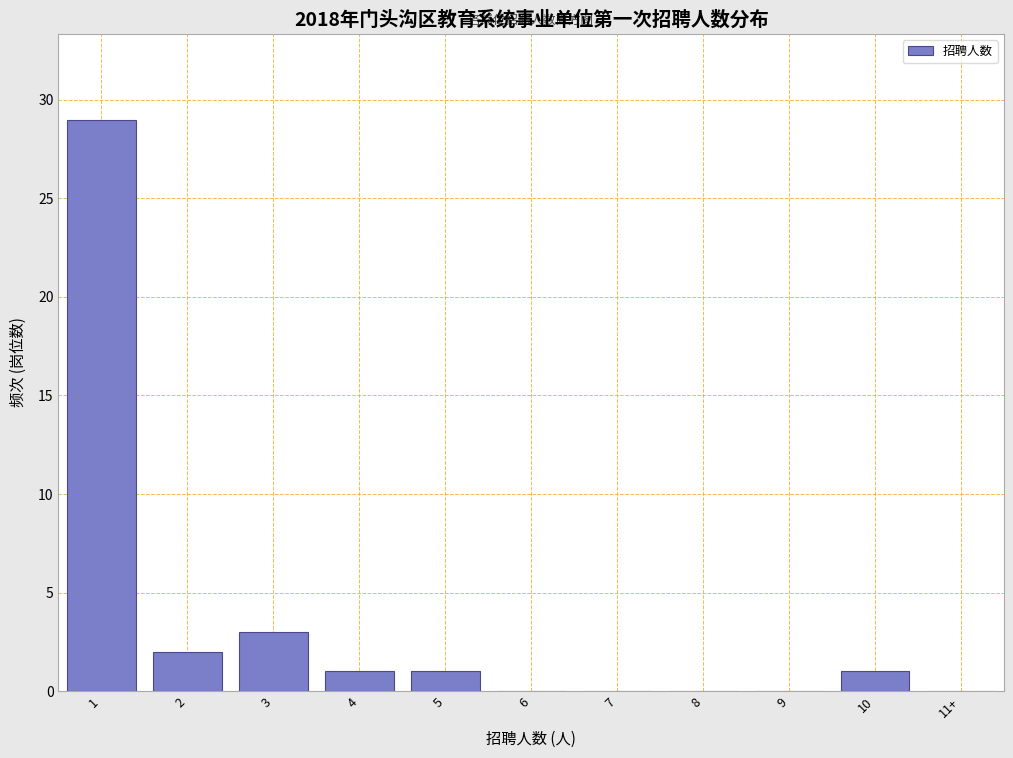

Reading left to right, extract all data points from this chart.

1=29	2=2	3=3	4=1	5=1	6=0	7=0	8=0	9=0	10=1	11+=0